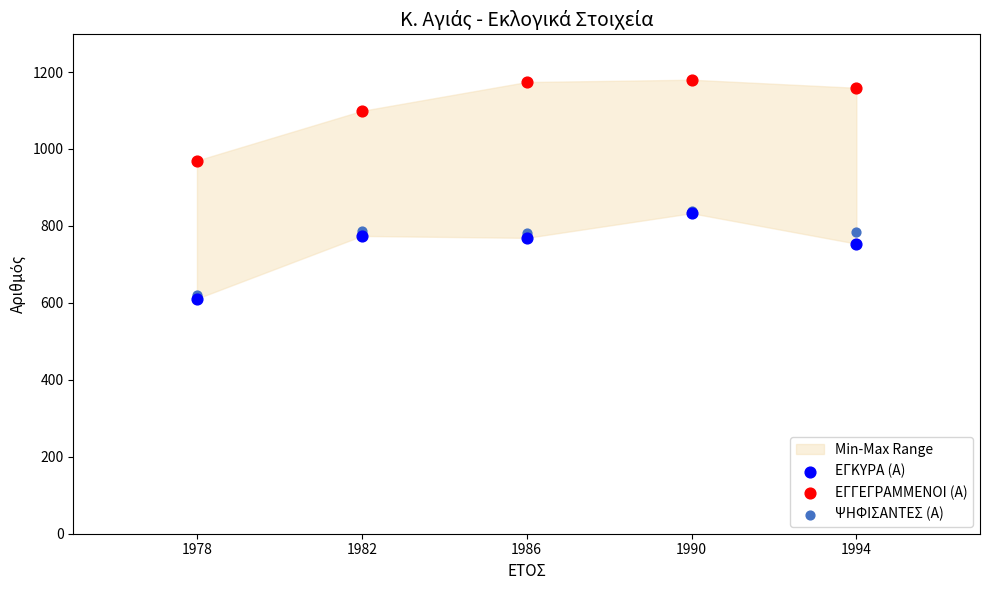

In the ΕΓΓΕΓΡΑΜΜΕΝΟΙ (Α) series, what Y value is closest to 1075?

1099